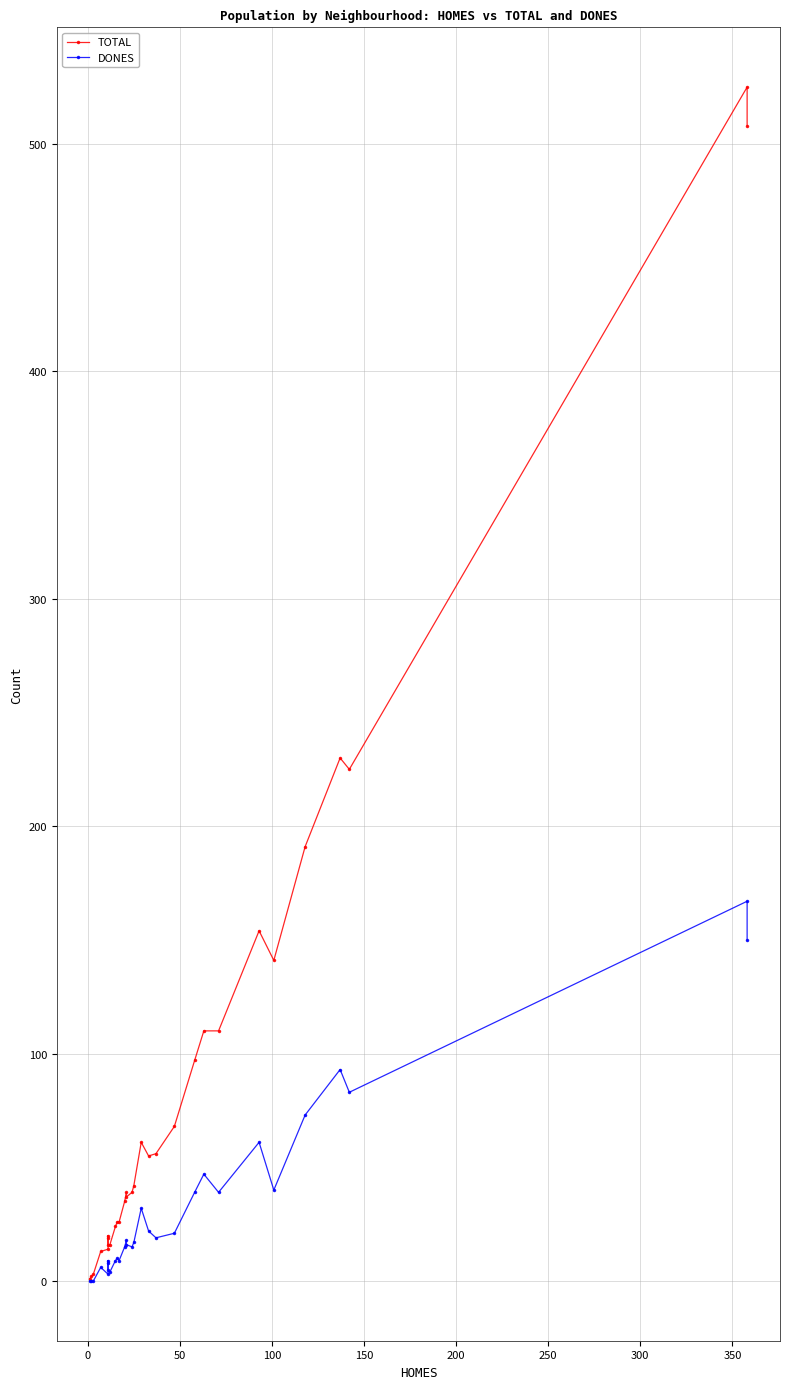

The value of DONES at 19 is 27. True or false?

False